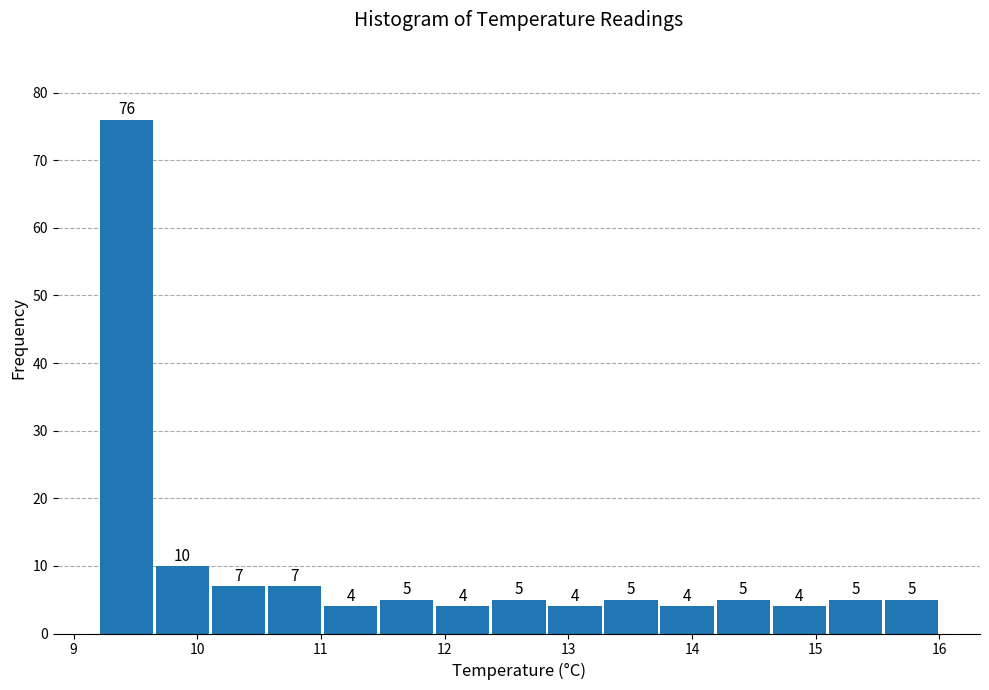

How tall is the bar that spans 15.1 to 15.5 on the x-axis? The bar edges are not printed on the chart, so give them approximately, as read against the axis.

5